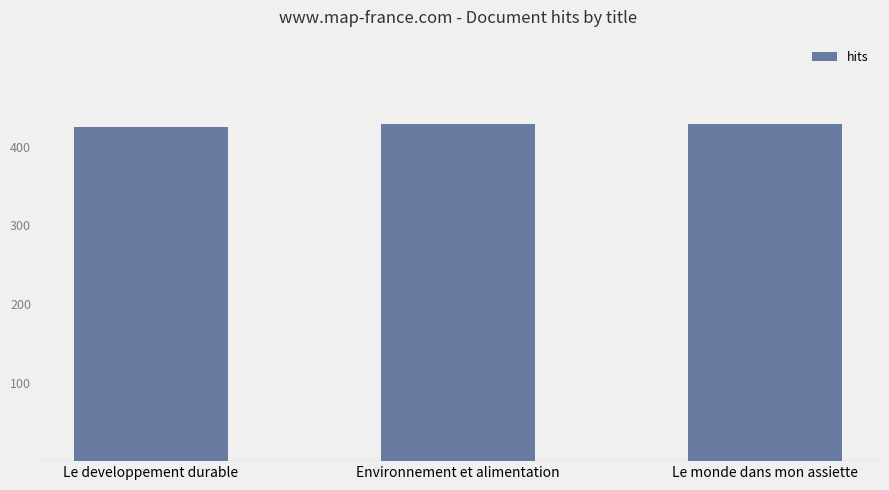

Count the number of data series in this chart.

1